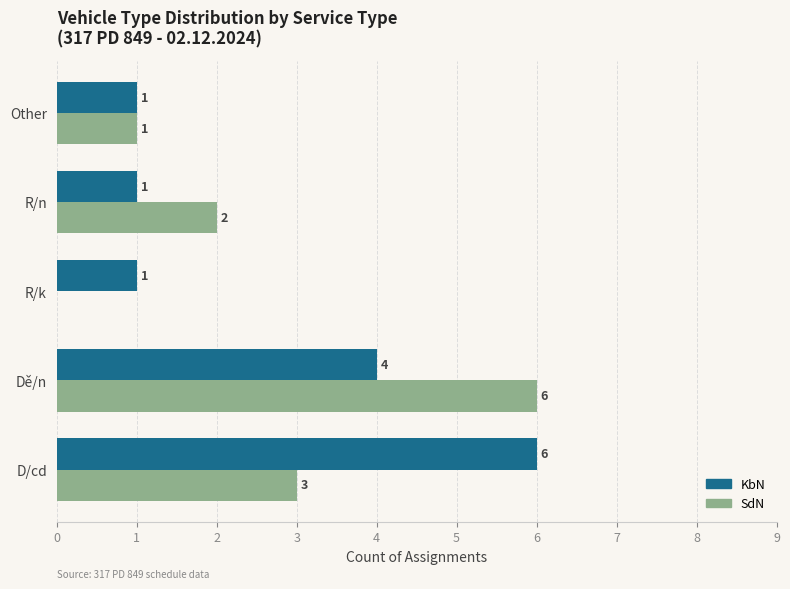

Between D/cd and R/k, which series saw the biggest shift?

KbN